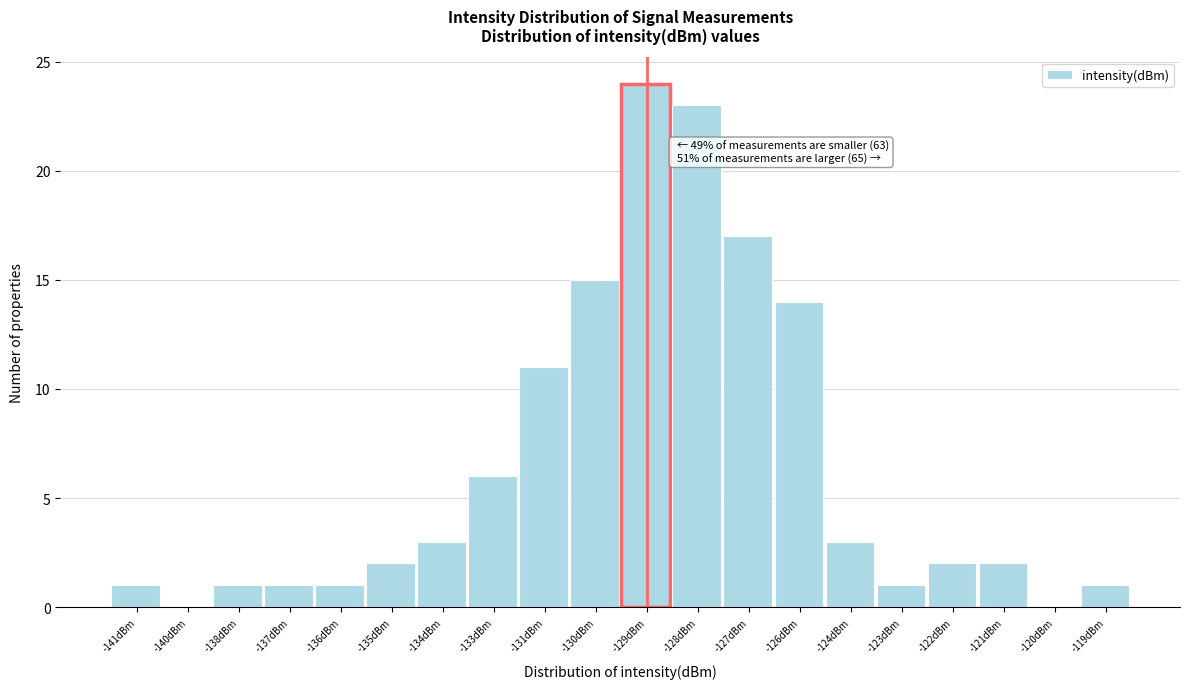

Reading right to left, transcribe all the data shown in this chart.

-119dBm=1	-120dBm=0	-121dBm=2	-122dBm=2	-123dBm=1	-124dBm=3	-126dBm=14	-127dBm=17	-128dBm=23	-129dBm=24	-130dBm=15	-131dBm=11	-133dBm=6	-134dBm=3	-135dBm=2	-136dBm=1	-137dBm=1	-138dBm=1	-140dBm=0	-141dBm=1